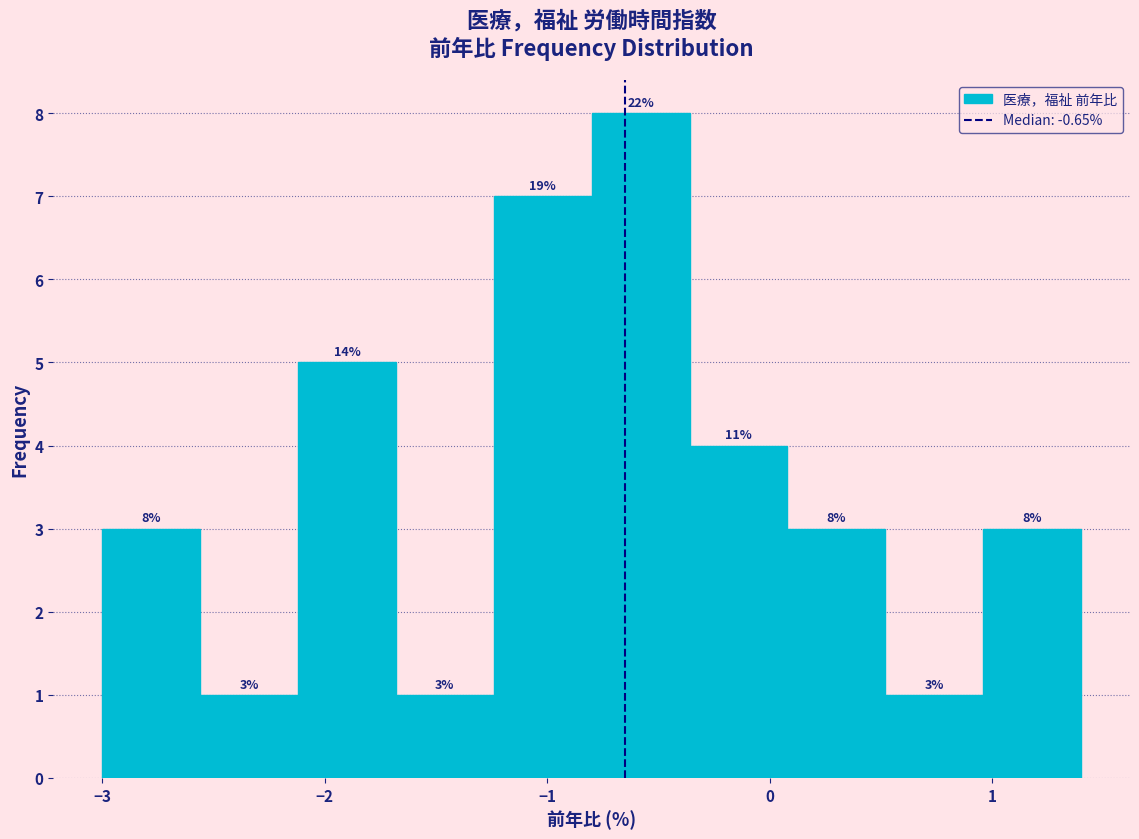

Over which range of the x-axis is the bar tallest?

-0.80 to -0.36